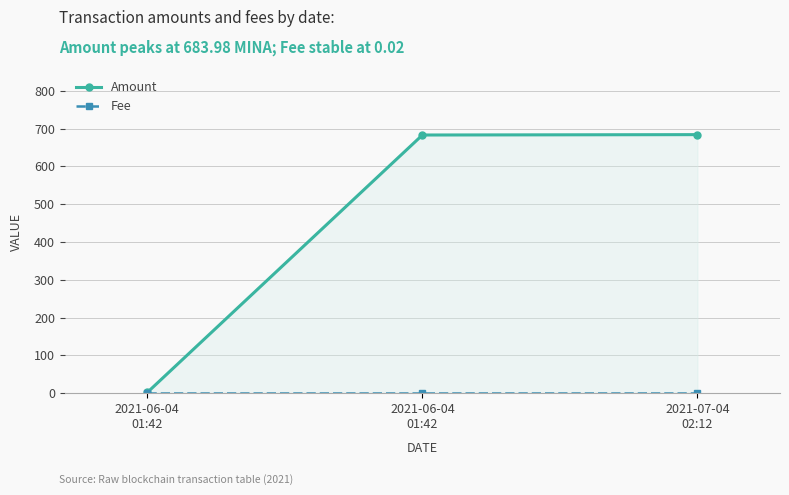

List the series in order of their overall mean, highest first.

Amount, Fee